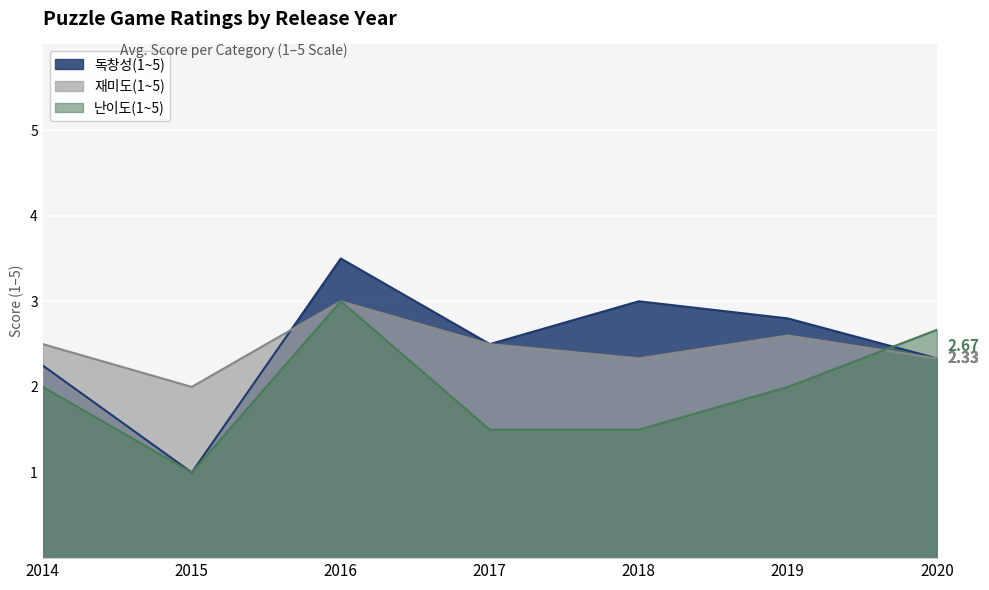

What is the minimum value shown in the chart?

1.0